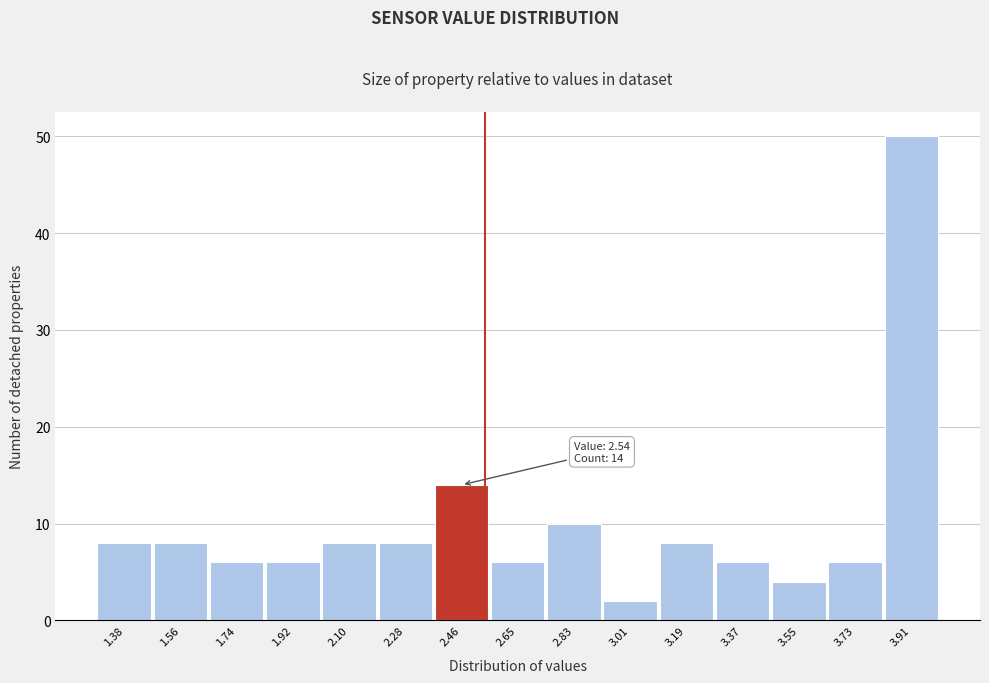

Over which range of the x-axis is the bar tallest?

3.82 to 4.00